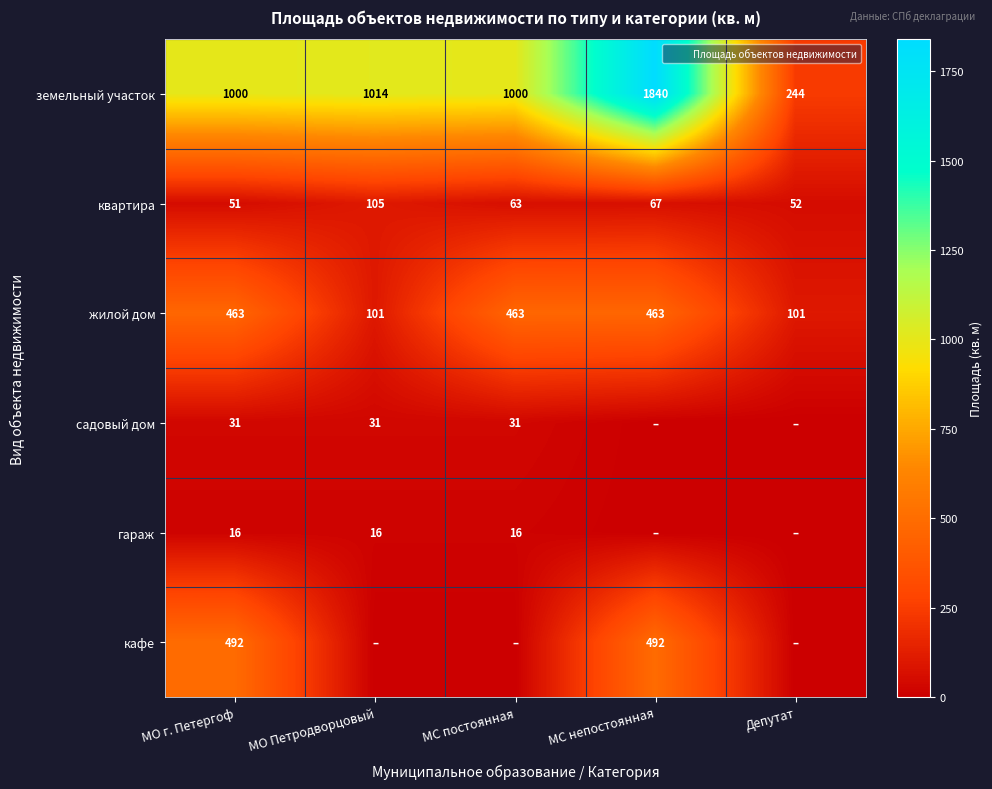

The value of жилой дом at МС непостоянная is 615.6. True or false?

False